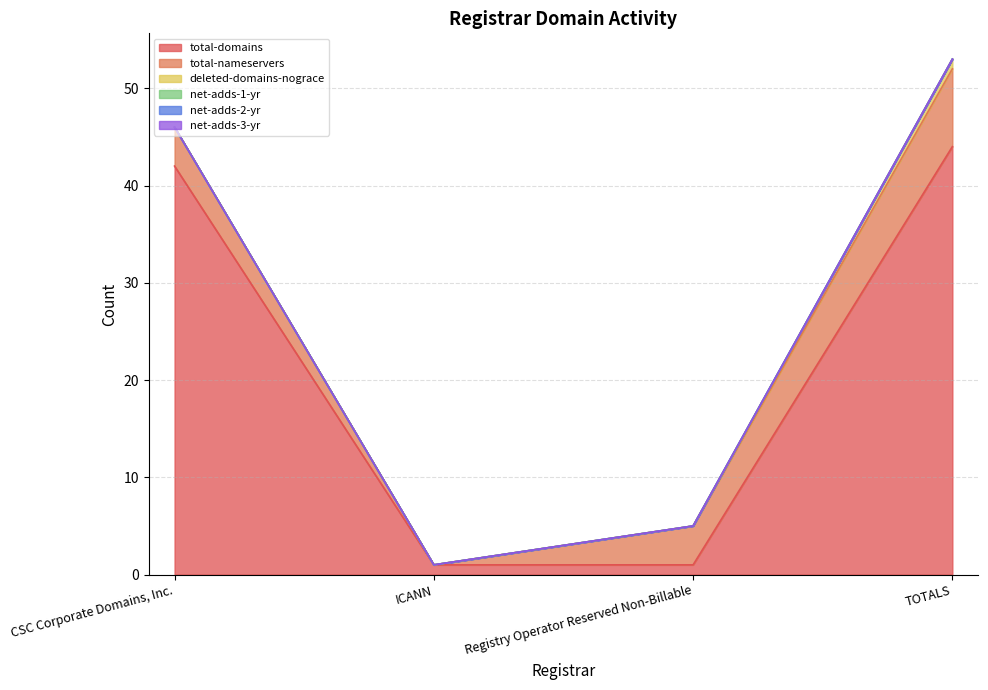

Is the value of total-nameservers at Registry Operator Reserved Non-Billable greater than the value of deleted-domains-nograce at ICANN?

Yes